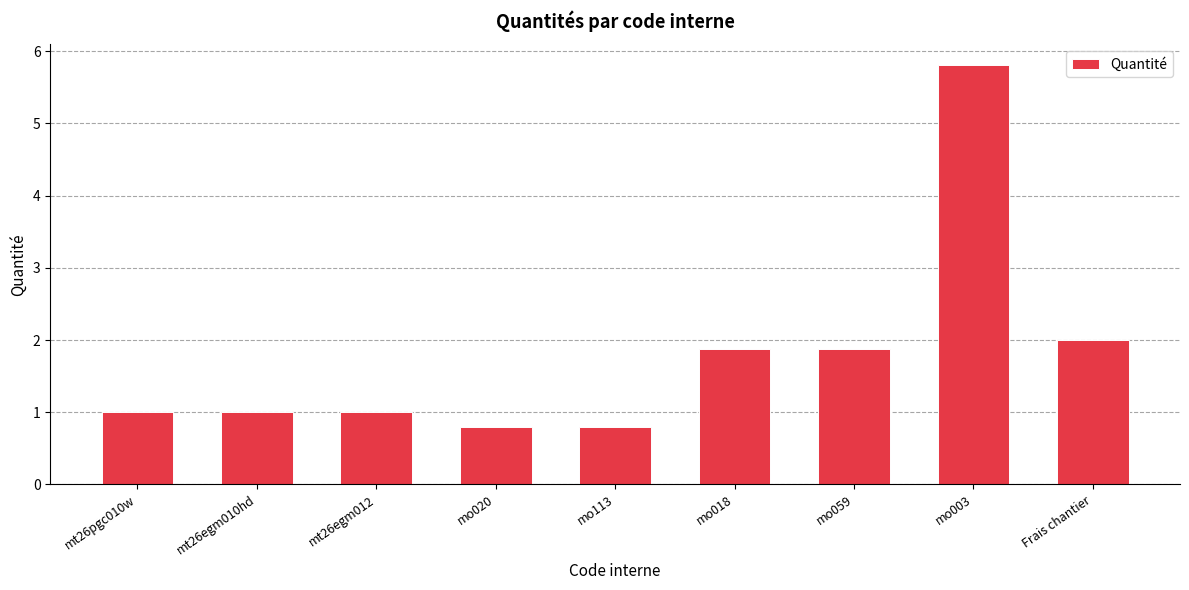

True or false: the data shows 1.0 at mt26pgc010w.

True